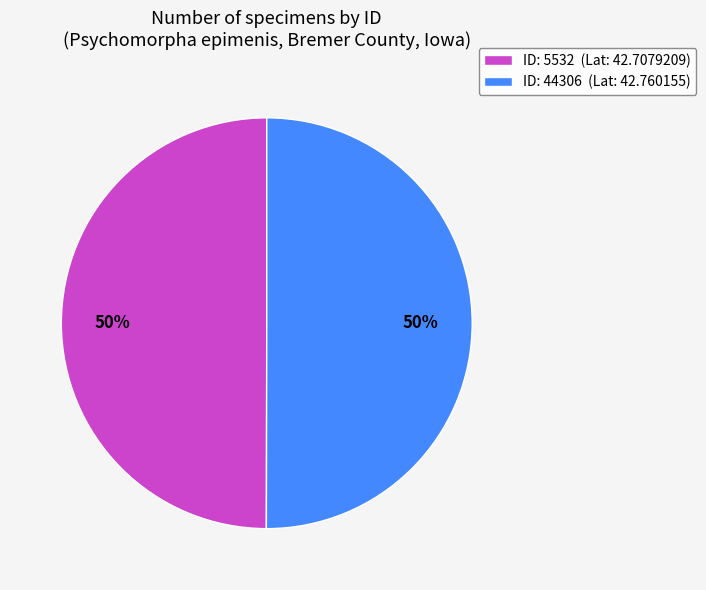

Approximately how many times larger is the value at ID: 44306 (Lat: 42.760155) compared to ID: 5532 (Lat: 42.7079209)?

1.0